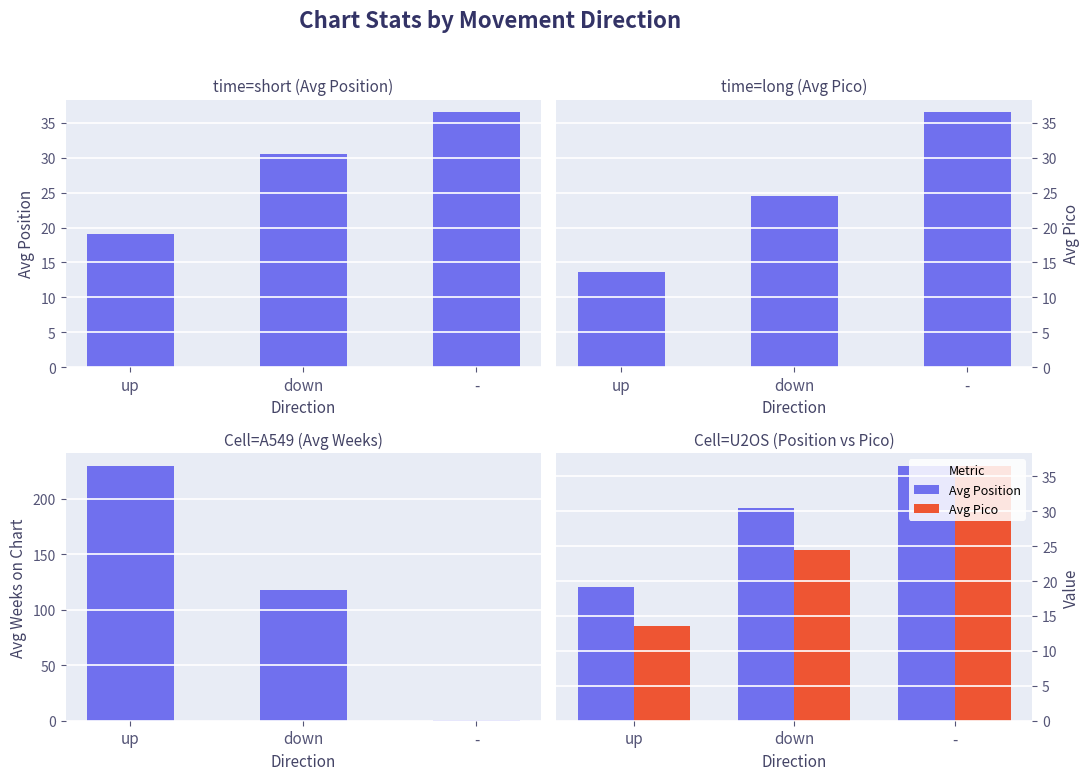

Rank the series by their maximum value, from highest to lowest.

Avg Weeks, Avg Position, Avg Pico